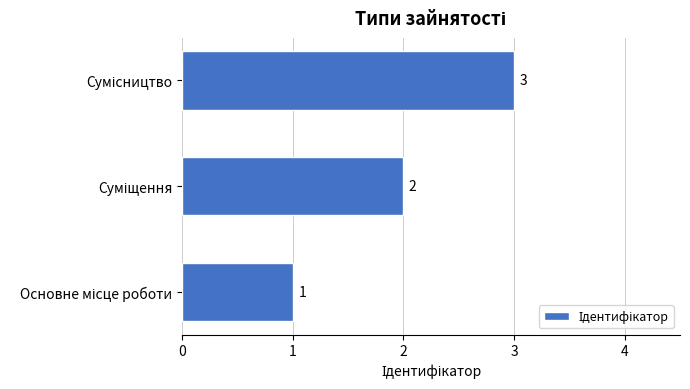

Are the bars grouped side by side (vs. stacked)?

No